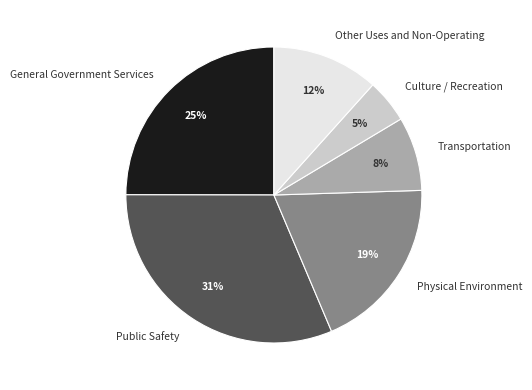

What percentage is the Physical Environment slice, to the nearest percent?

19%